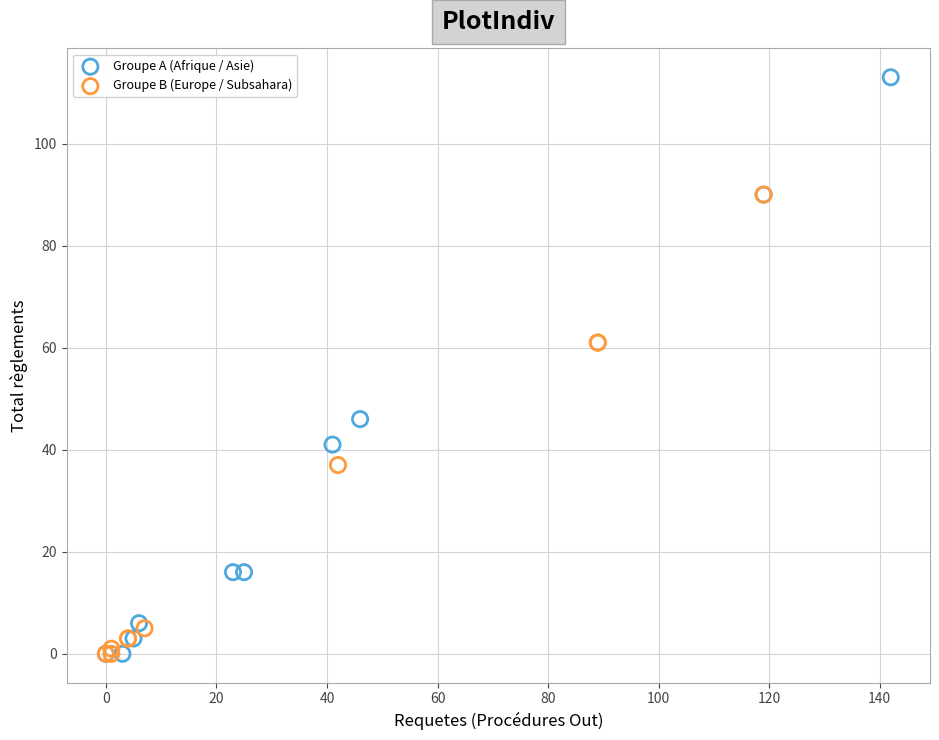

Which series has the widest spread of Y values?

Groupe A (Afrique / Asie)